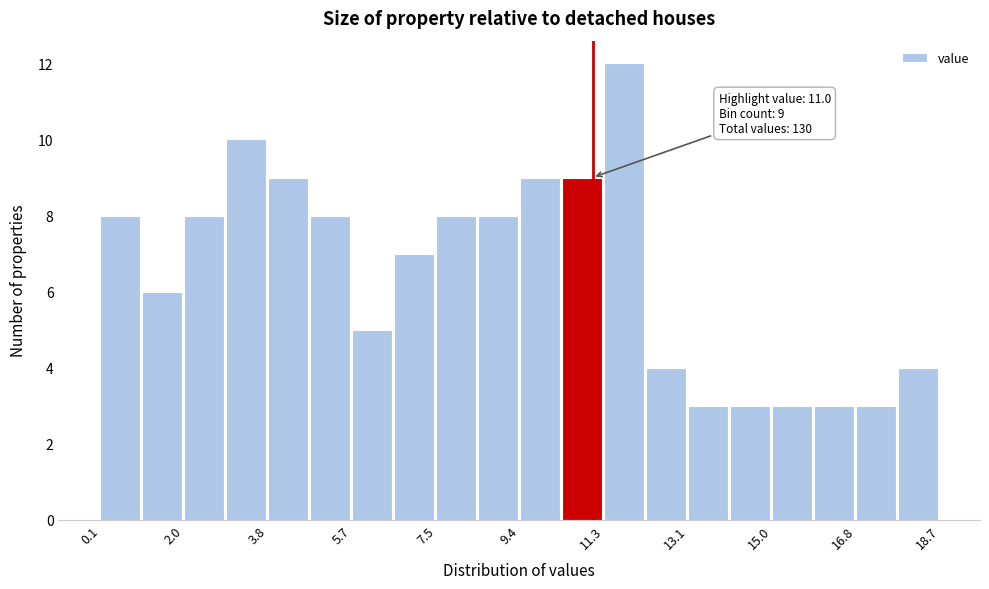

Over which range of the x-axis is the bar tallest?

11.2 to 12.2